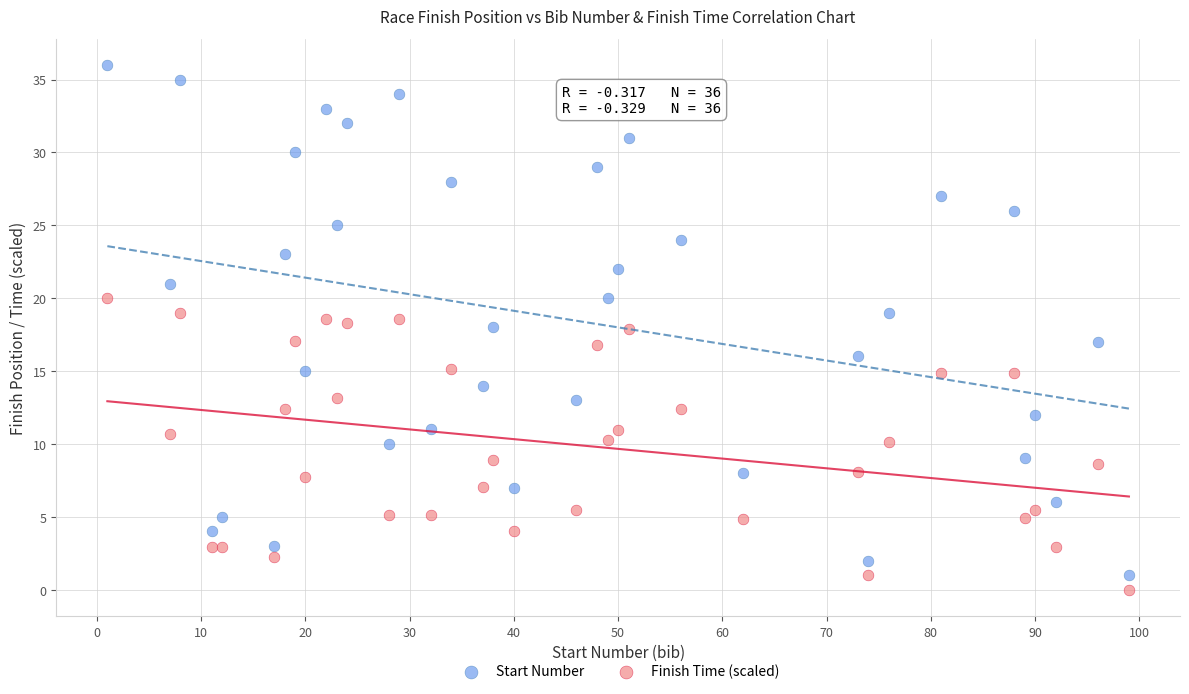

What are all the series names shown in the legend?

Start Number, Finish Time (scaled)